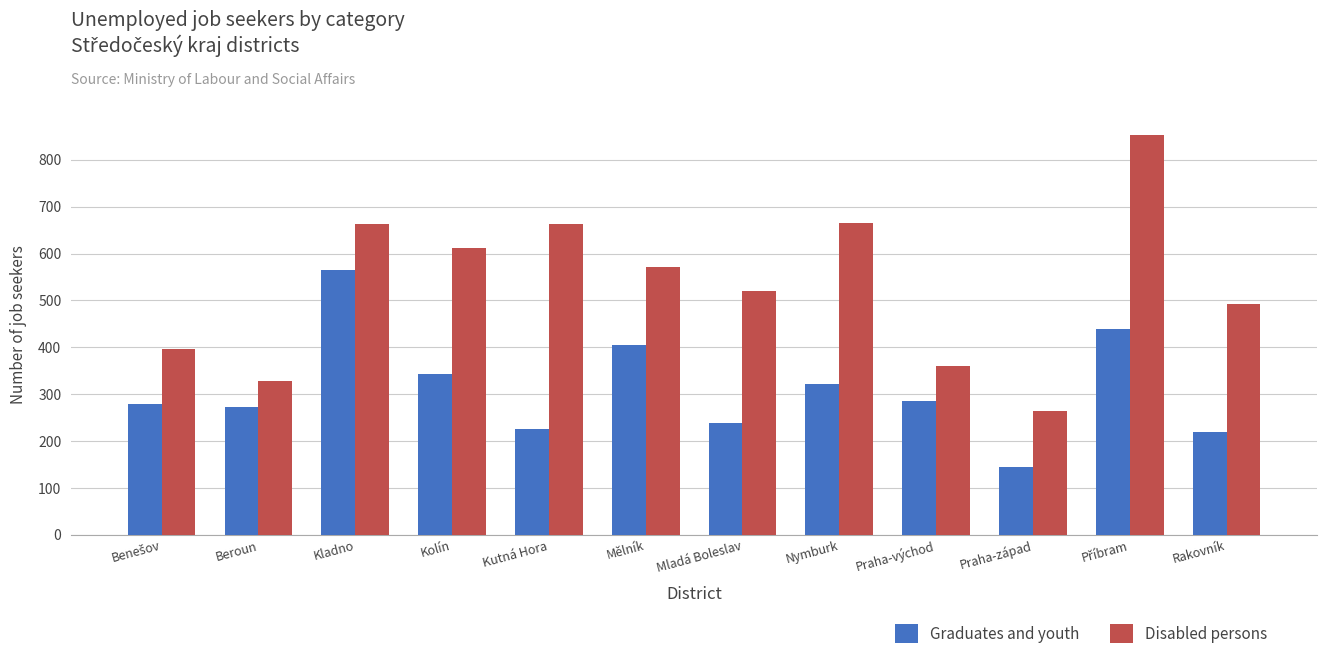

The value of Graduates and youth at Kutná Hora is 306. True or false?

False